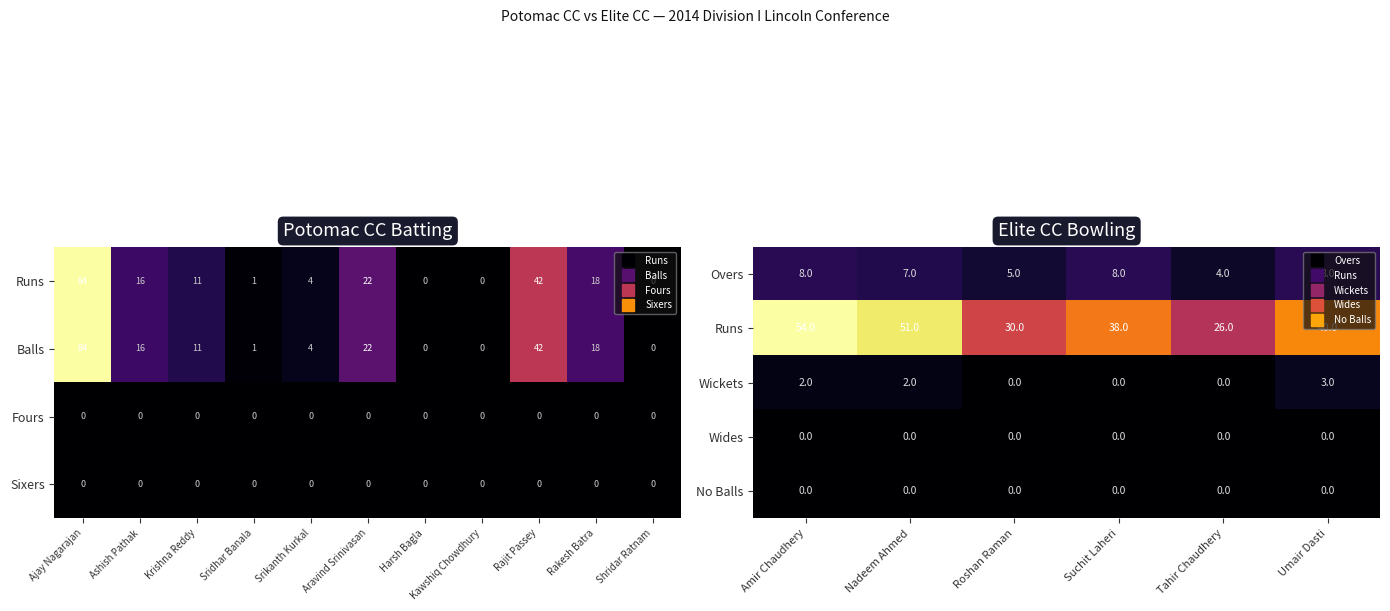

True or false: Overs has a value of 11 at Nadeem Ahmed.

False